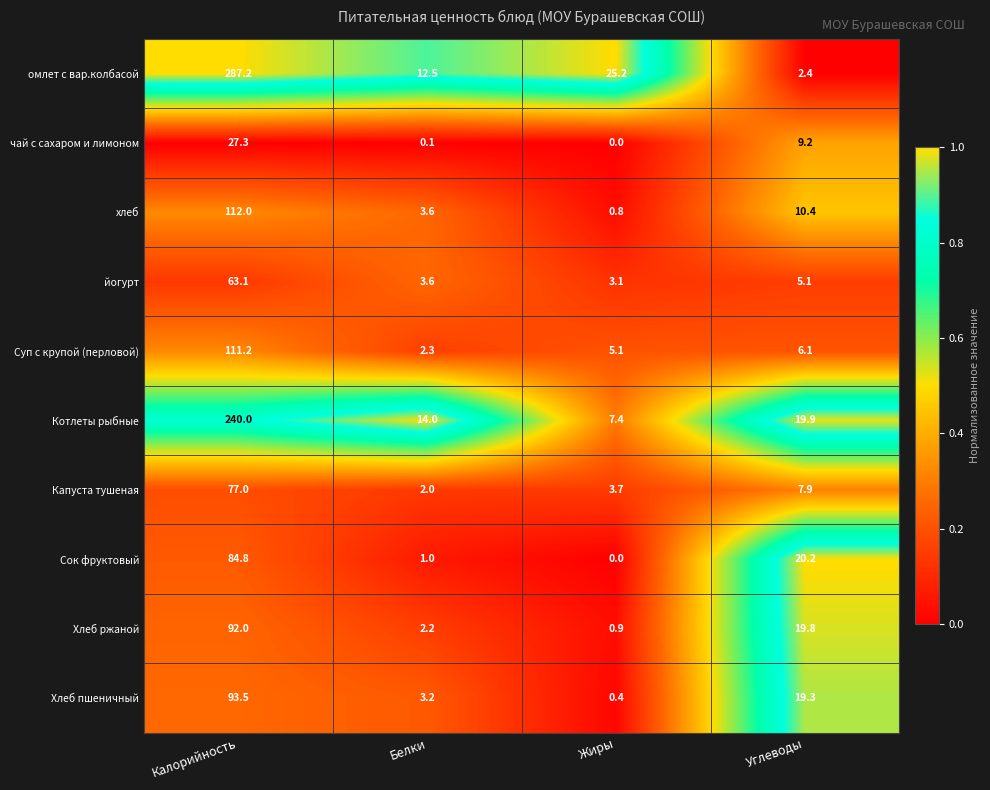

Which series has the largest range (max minus min)?

омлет с вар.колбасой